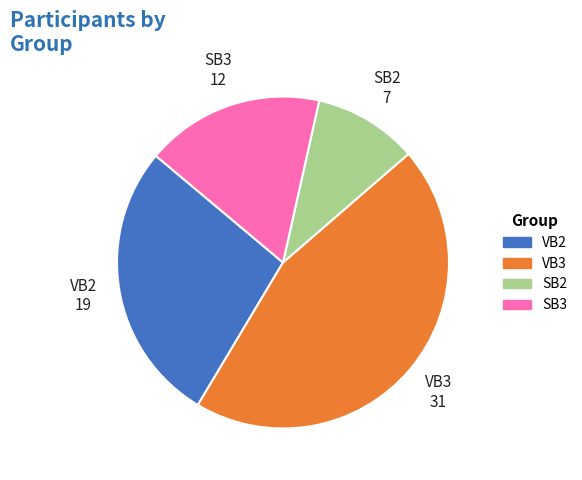

Count the number of slices in the pie.

4